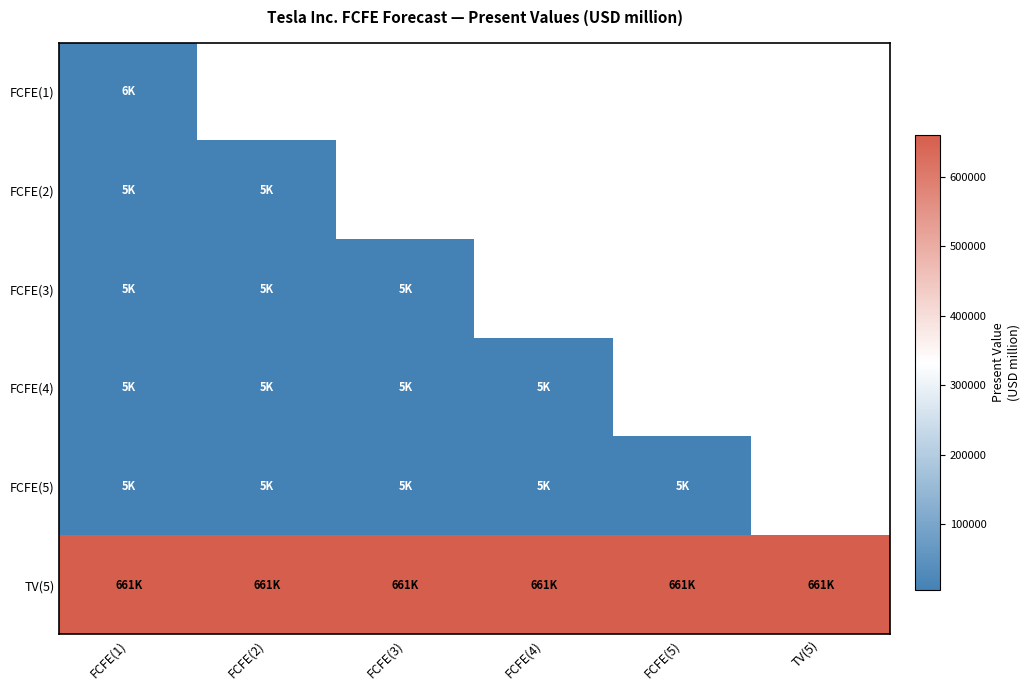

At how many categories does at least one series exceed 94186?

6